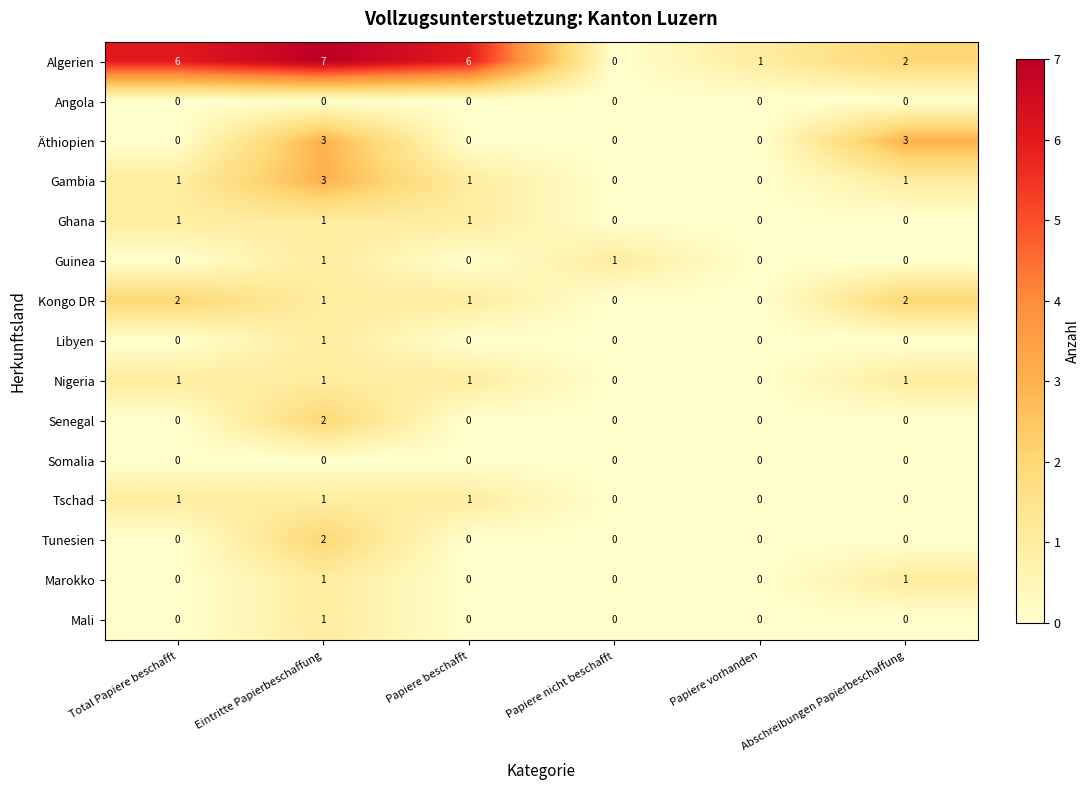

What is the sum of the Kongo DR values at Abschreibungen Papierbeschaffung and Total Papiere beschafft?

4